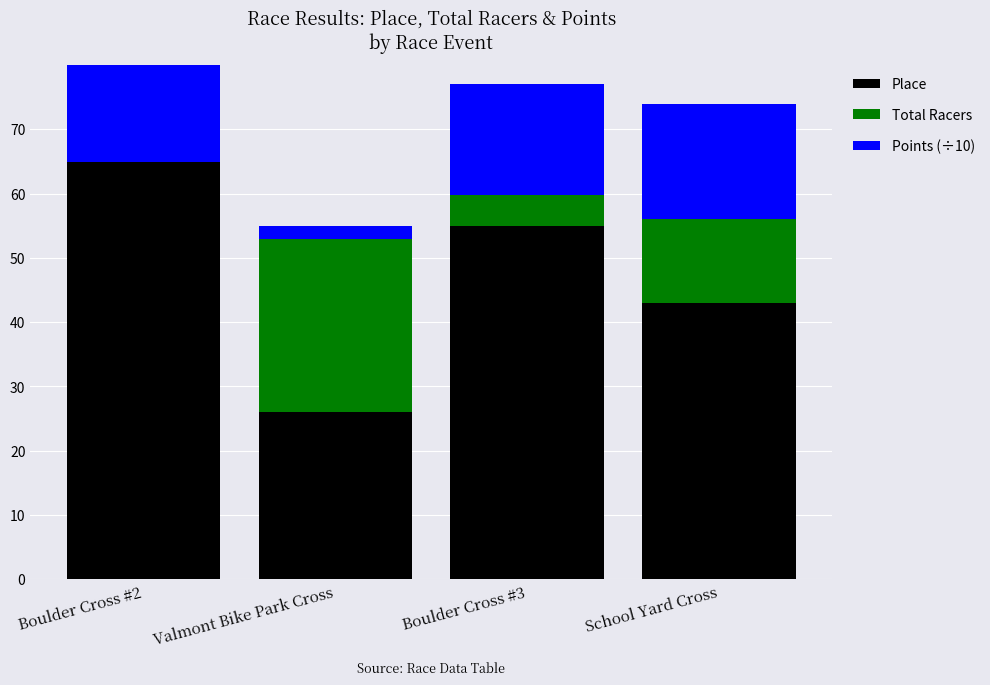

Which series has the largest range (max minus min)?

Place